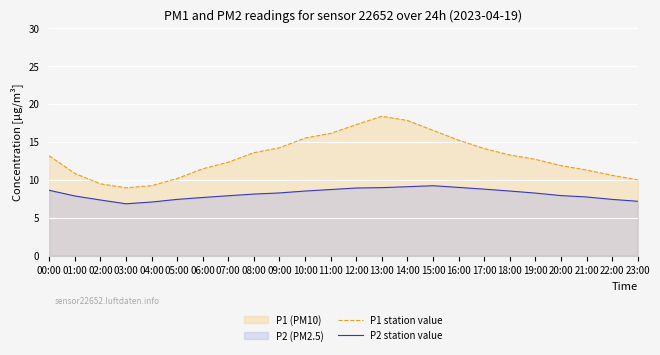

At which category is the sum across all series the highest?

13:00